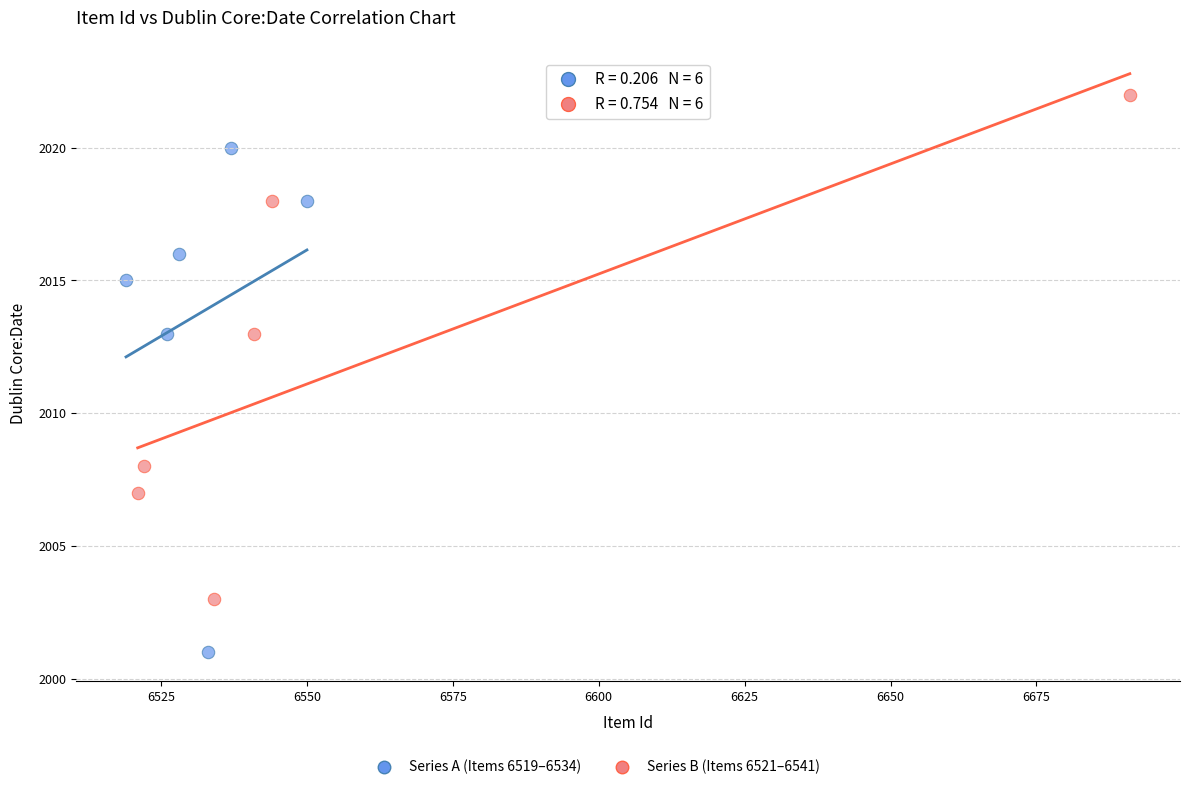

Which series reaches the minimum Y coordinate?

Series A (Items 6519–6534)